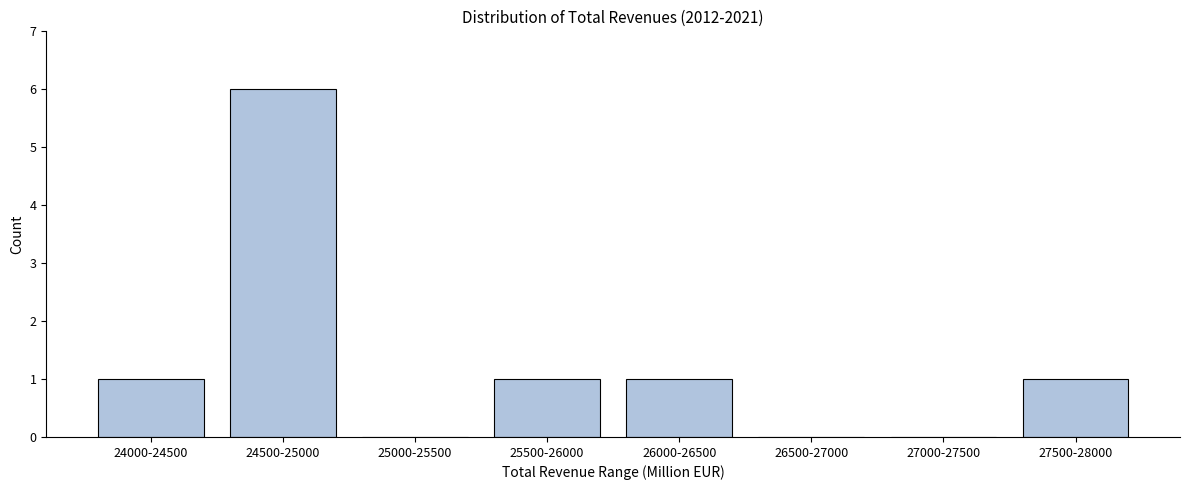

Reading right to left, list all the values displayed in this chart.

27500-28000=1	27000-27500=0	26500-27000=0	26000-26500=1	25500-26000=1	25000-25500=0	24500-25000=6	24000-24500=1